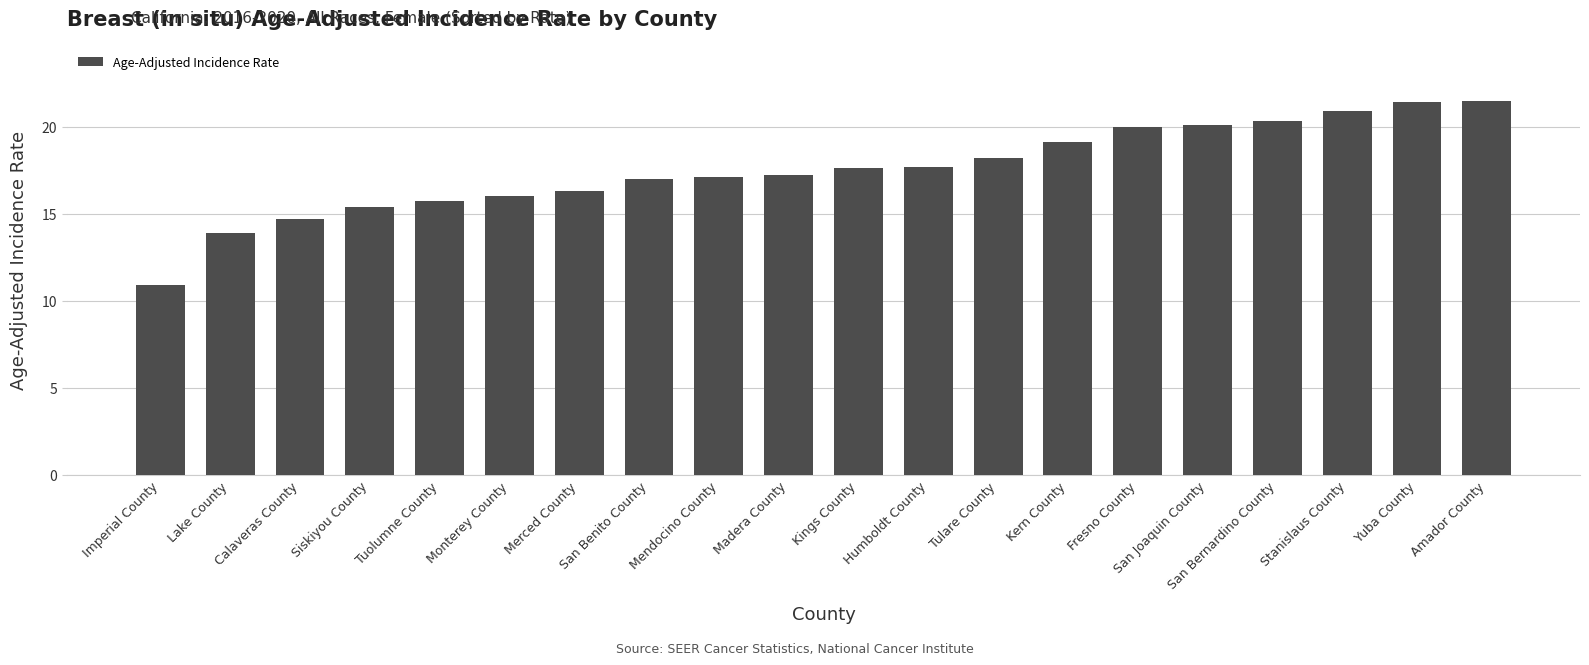

What is the value of the 17th bar from the left?

20.3